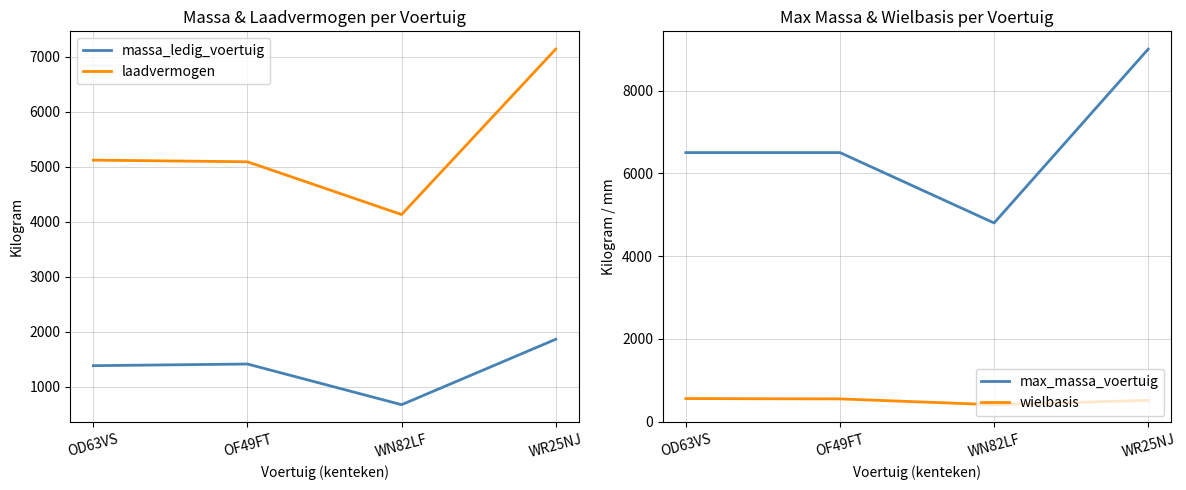

Read the wielbasis value at WR25NJ, to the nearest 50.

500